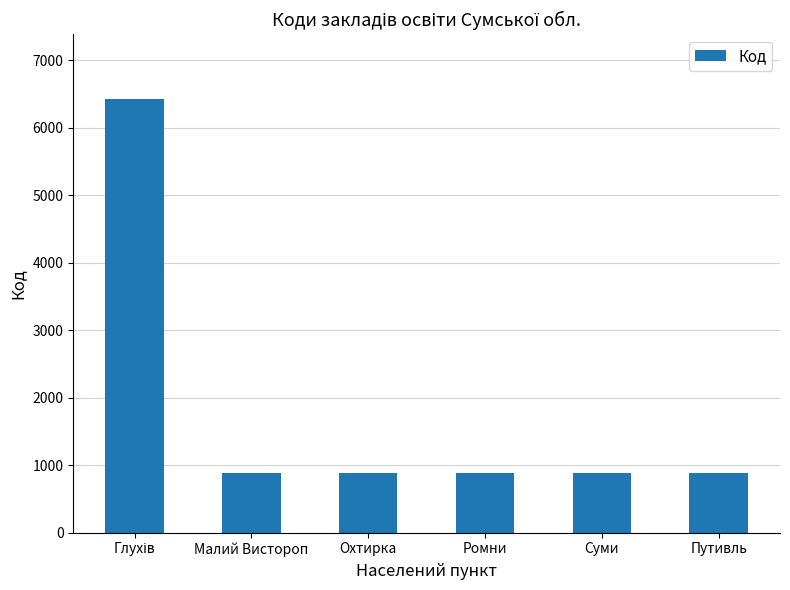

True or false: the data shows 616 at Путивль.

False